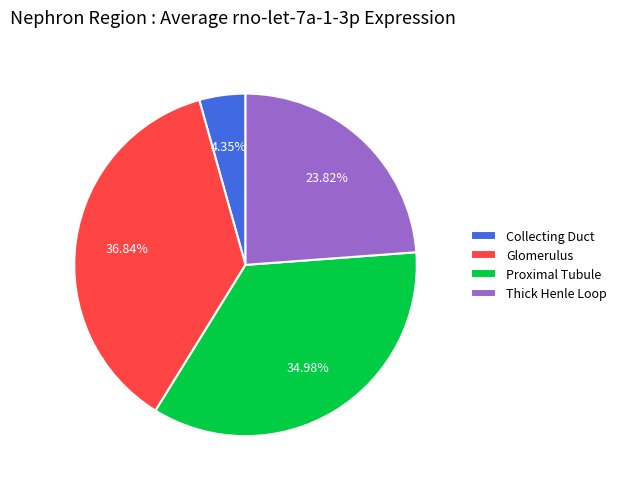

Is Glomerulus the majority of the pie?

No